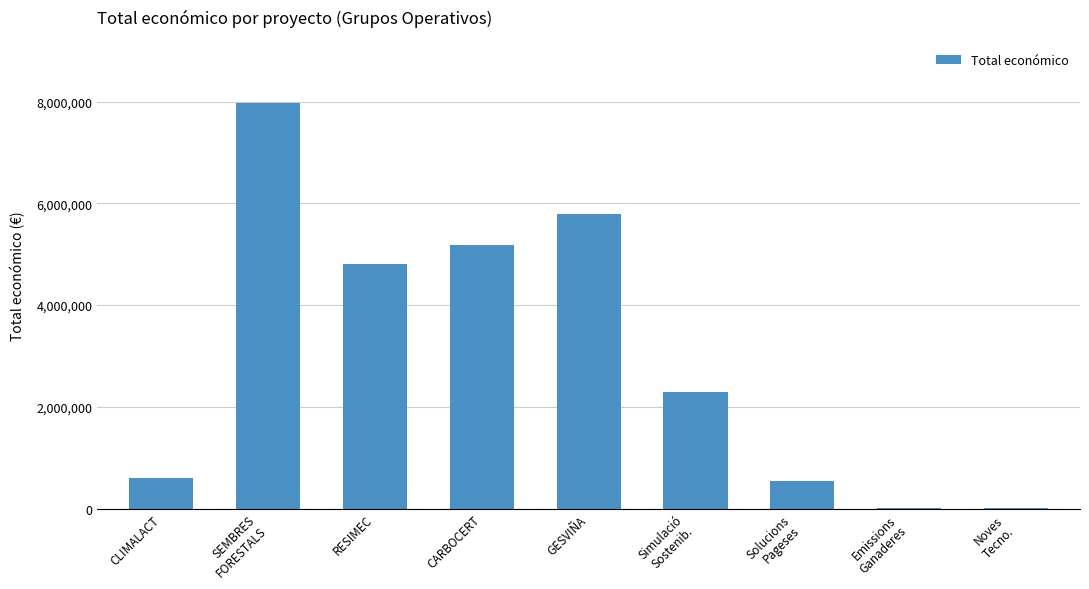

What is the maximum value shown in the chart?

7967413